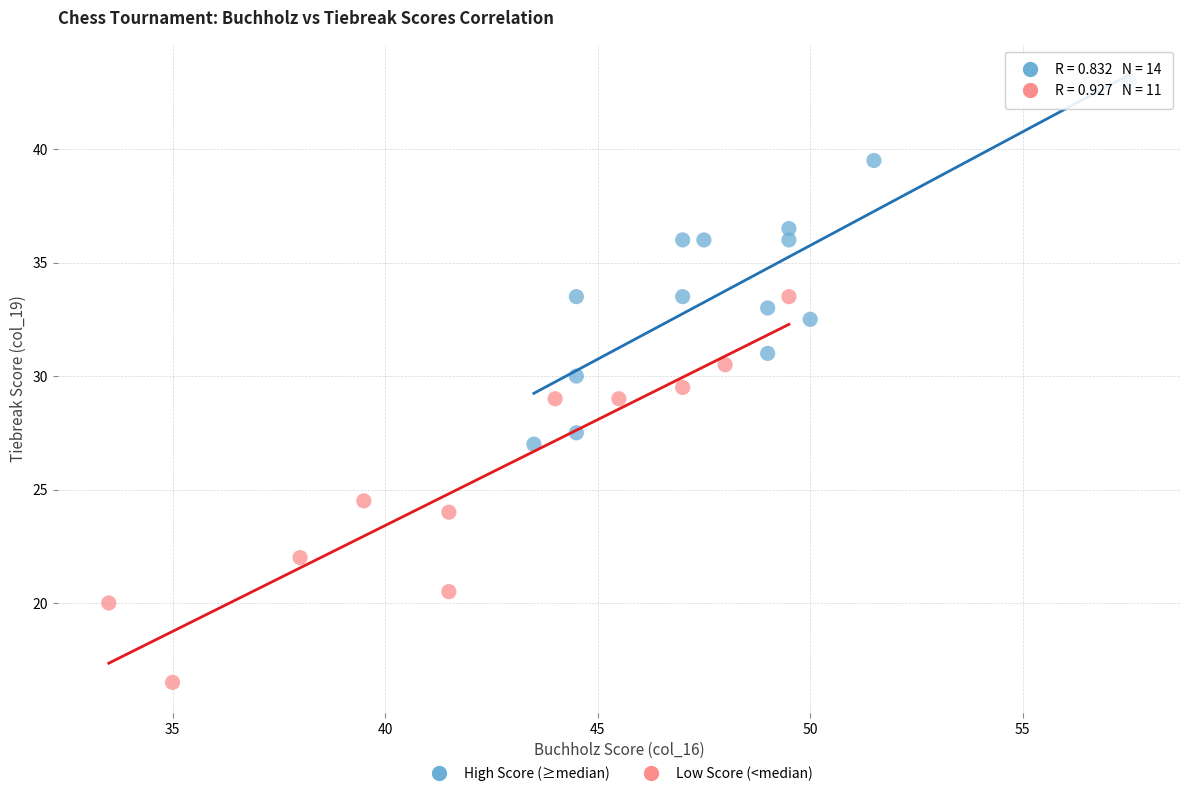

Which series contains the highest Y value?

High Score (≥median)